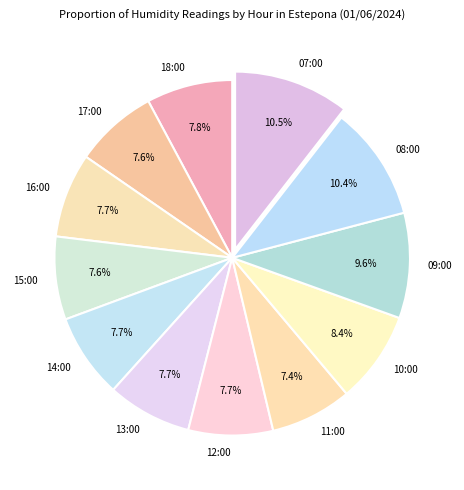

Is there any slice that represents more than half of the pie?

No